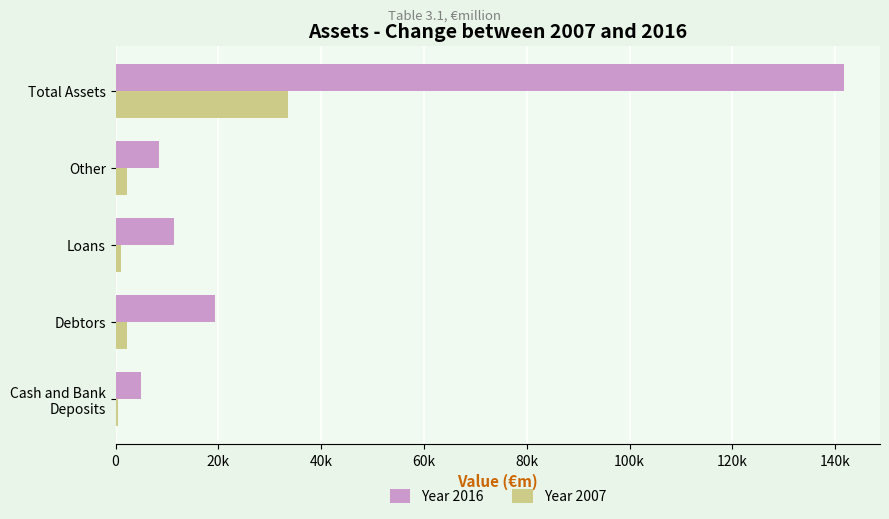

What are all the series names shown in the legend?

Year 2016, Year 2007